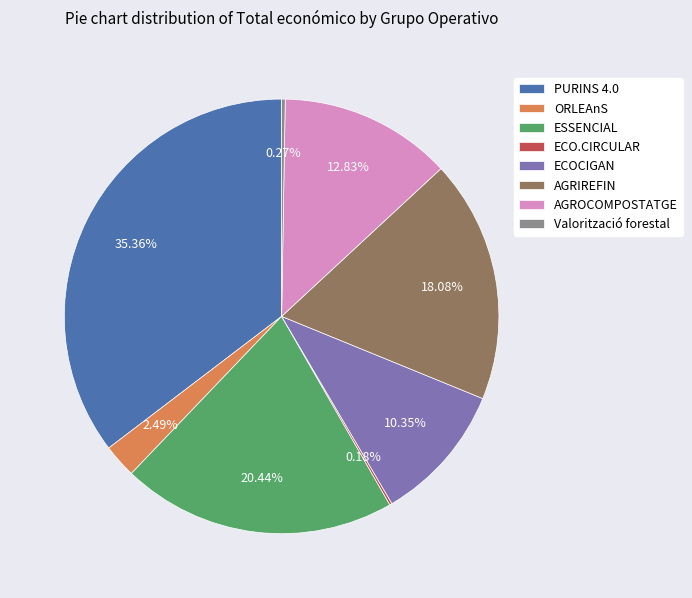

To the nearest percent, what is the average slice percentage?

12%